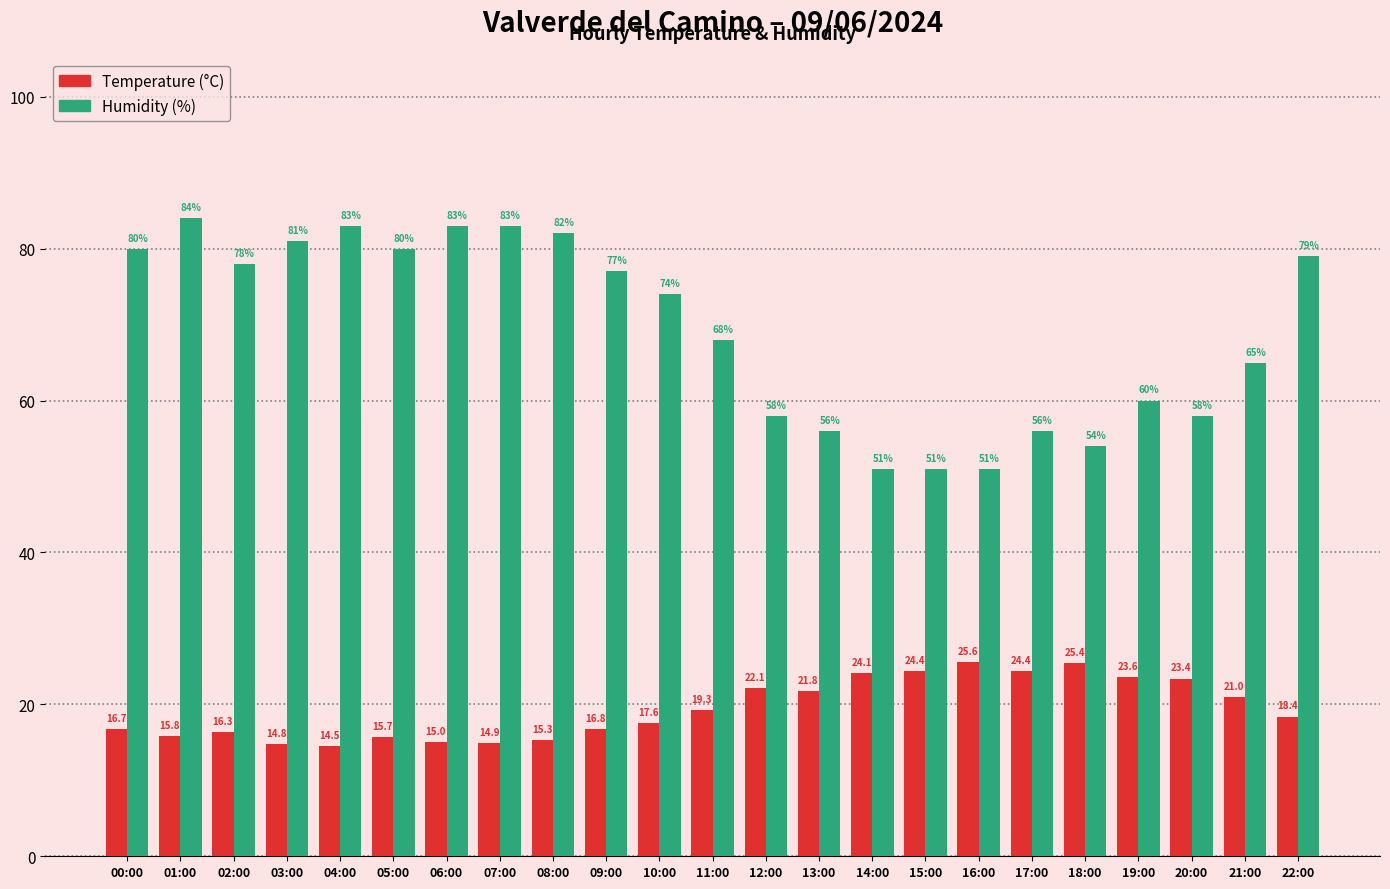

Reading left to right, what are all the values shown in this chart?

Temperature (°C): 00:00=16.7	01:00=15.8	02:00=16.3	03:00=14.8	04:00=14.5	05:00=15.7	06:00=15.0	07:00=14.9	08:00=15.3	09:00=16.8	10:00=17.6	11:00=19.3	12:00=22.1	13:00=21.8	14:00=24.1	15:00=24.4	16:00=25.6	17:00=24.4	18:00=25.4	19:00=23.6	20:00=23.4	21:00=21.0	22:00=18.4
Humidity (%): 00:00=80.0	01:00=84.0	02:00=78.0	03:00=81.0	04:00=83.0	05:00=80.0	06:00=83.0	07:00=83.0	08:00=82.0	09:00=77.0	10:00=74.0	11:00=68.0	12:00=58.0	13:00=56.0	14:00=51.0	15:00=51.0	16:00=51.0	17:00=56.0	18:00=54.0	19:00=60.0	20:00=58.0	21:00=65.0	22:00=79.0